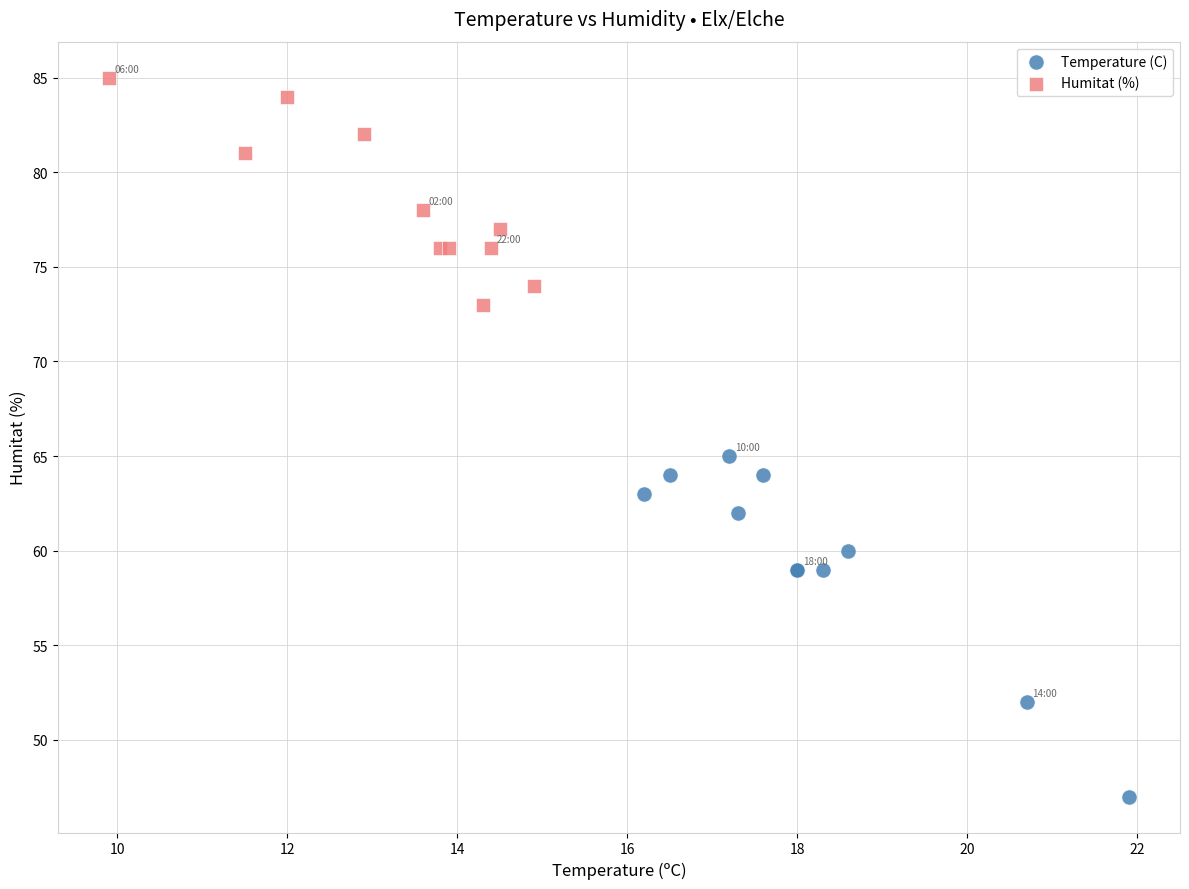

Which series contains the highest Y value?

Humitat (%)